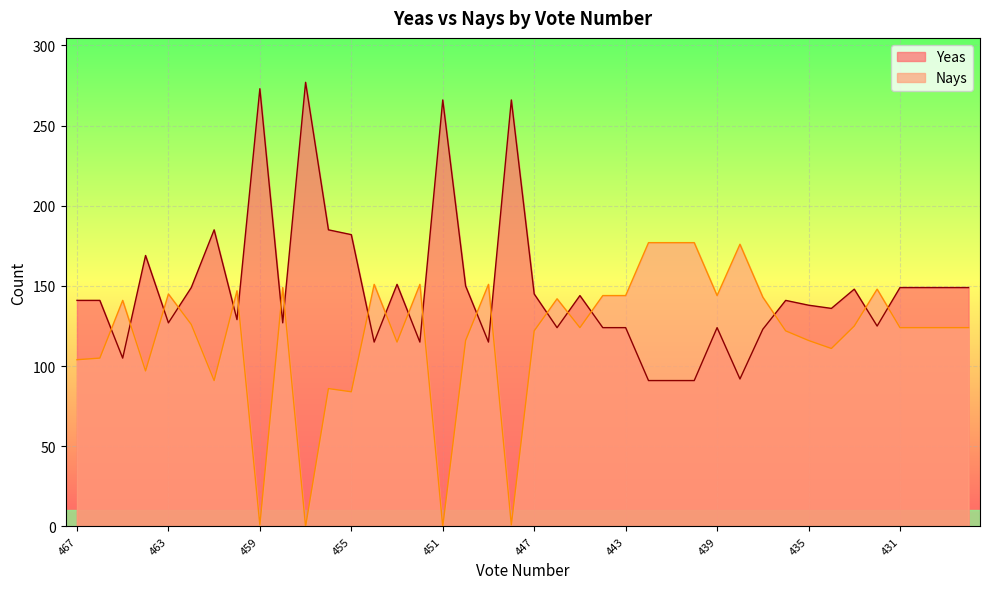

How many values in the Yeas series exceed 141?

18